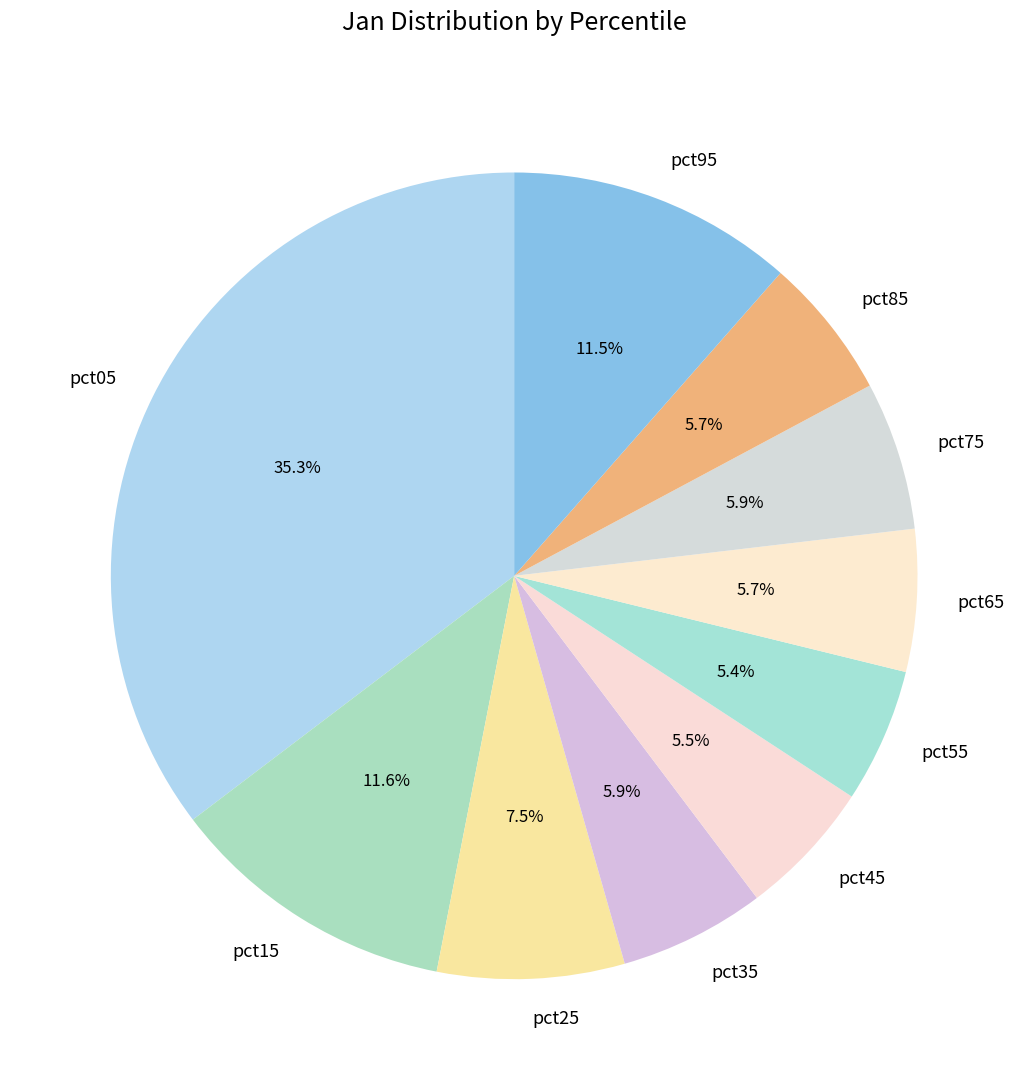

The pct65 slice represents 6% of the pie. True or false?

True